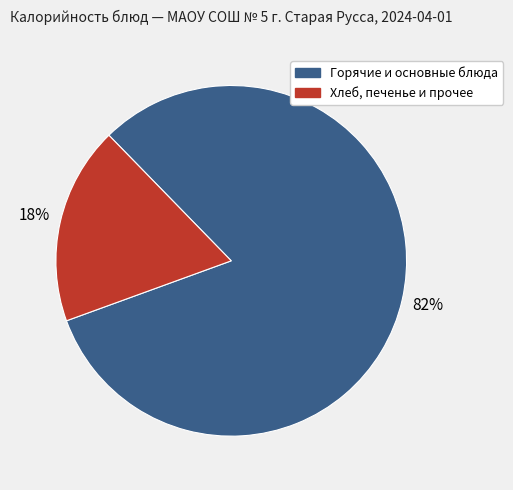

Is there any slice that represents more than half of the pie?

Yes